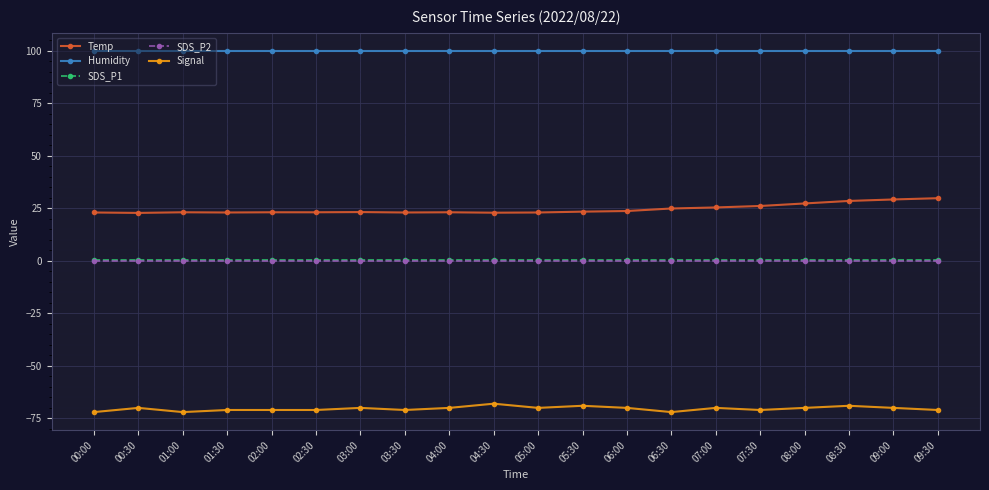

True or false: Signal and Humidity cross at least once.

False